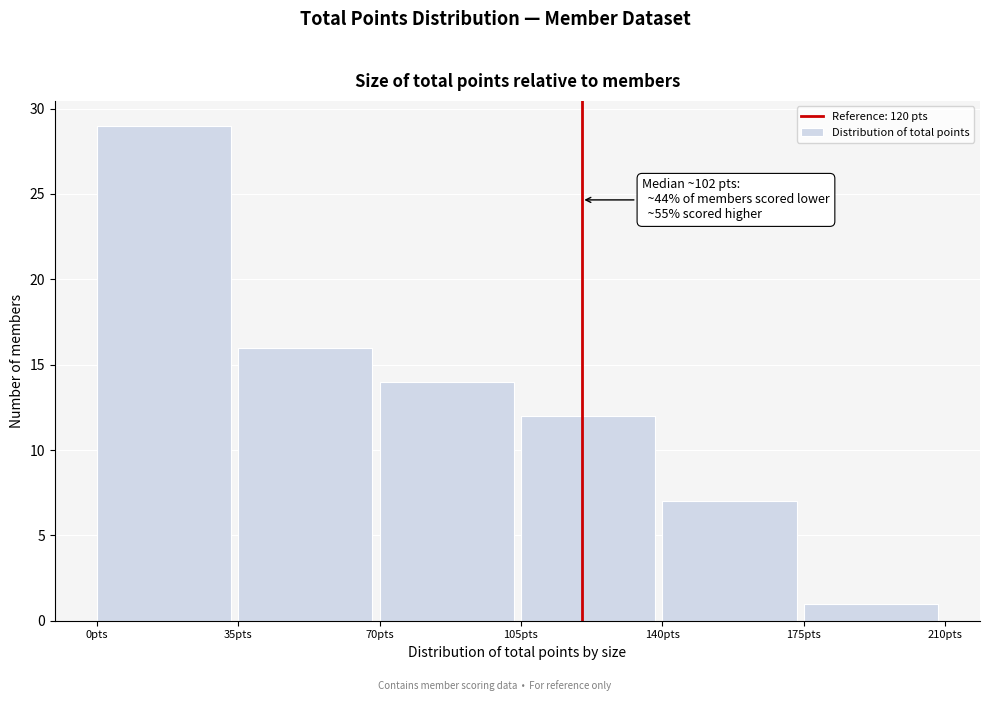

Which range on the x-axis has the tallest bar?

0 to 35